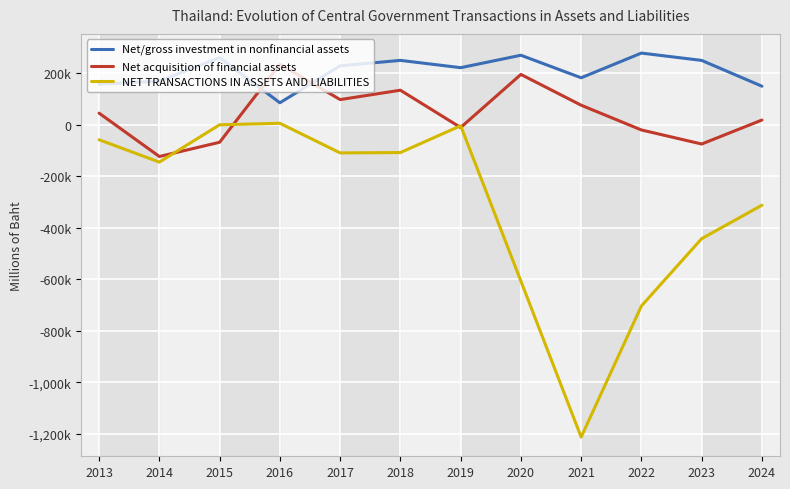

What is the sum of all Net/gross investment in nonfinancial assets values?

2494609.0